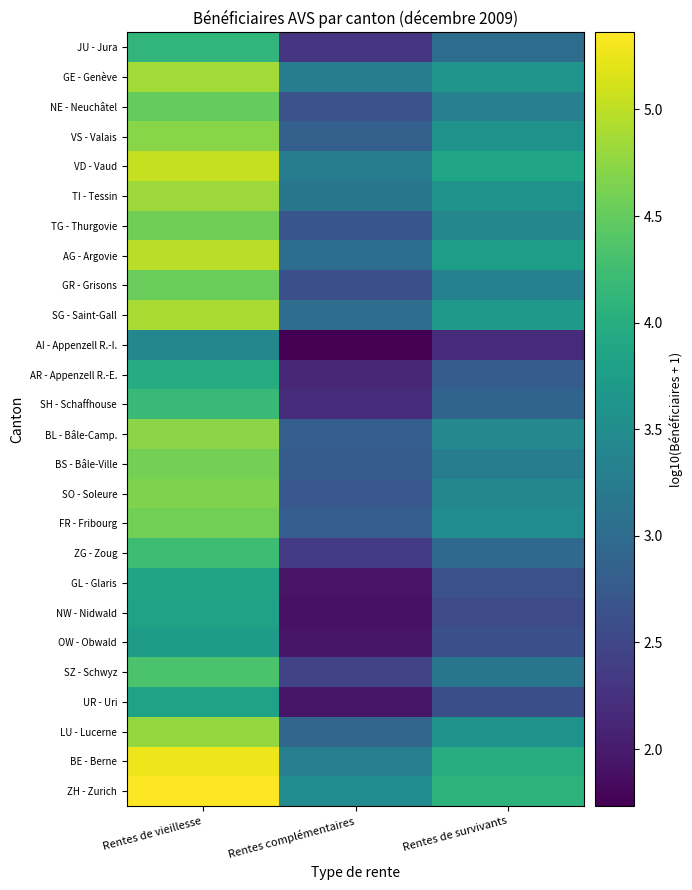

What is the difference between the highest and lowest values at Rentes de survivants?

1.9